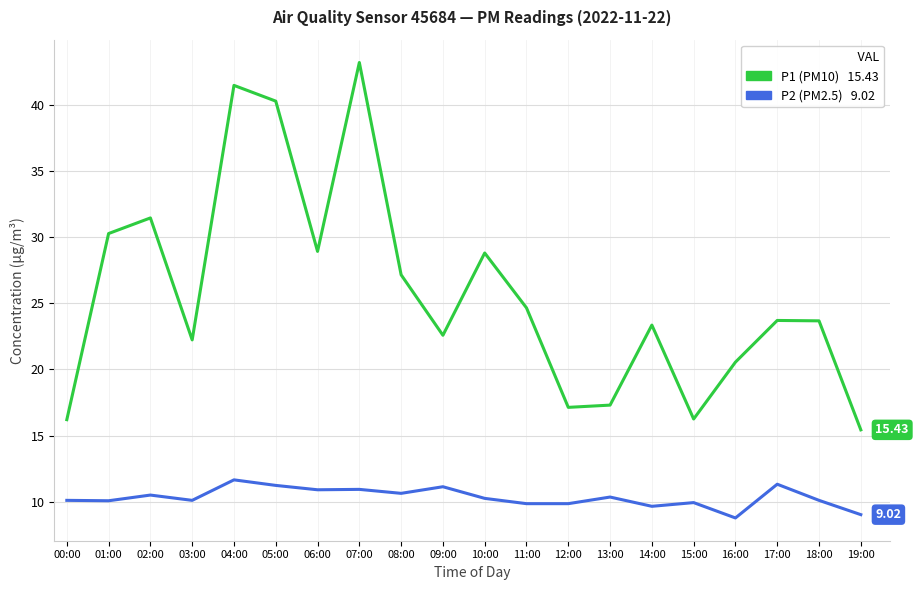

What is the difference between the highest and lowest values at 11:00?

14.8